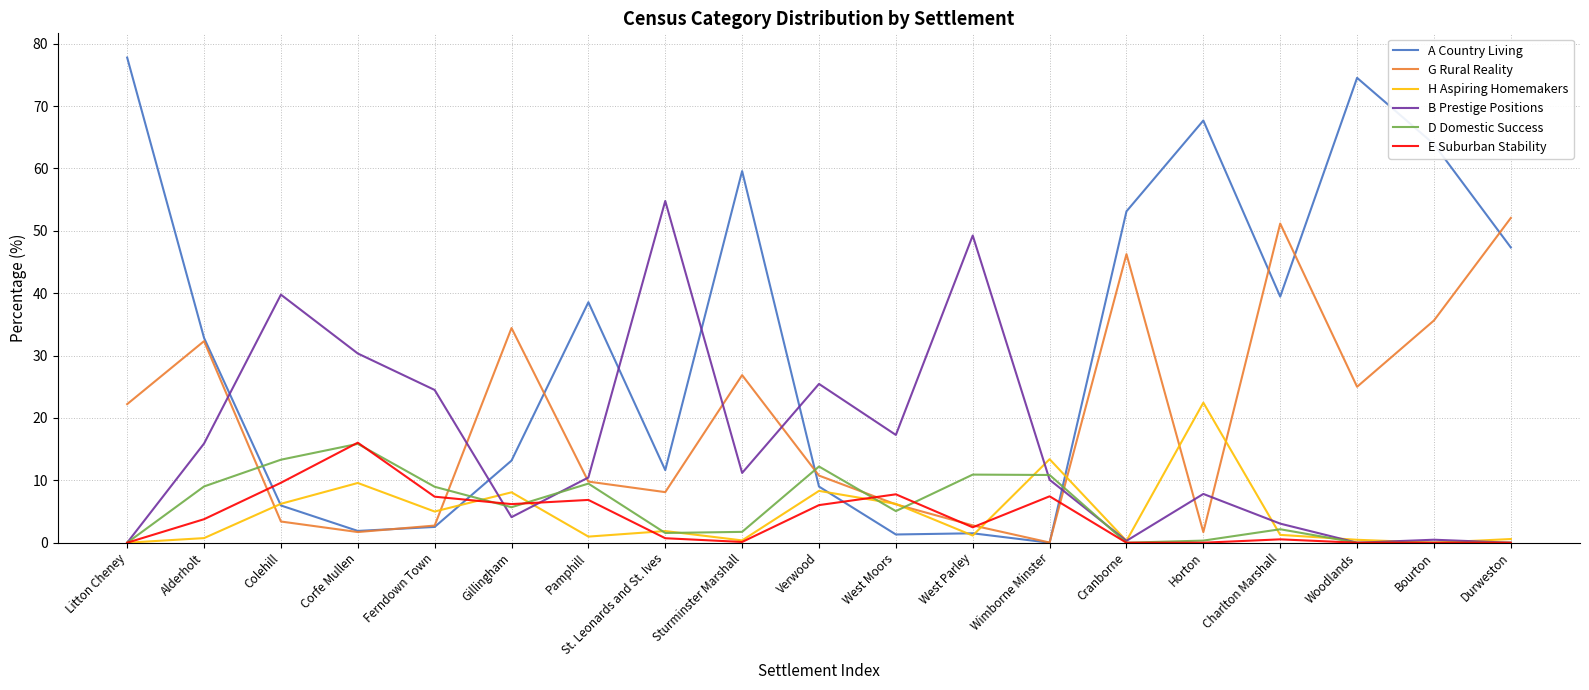

Which series has the largest range (max minus min)?

A Country Living